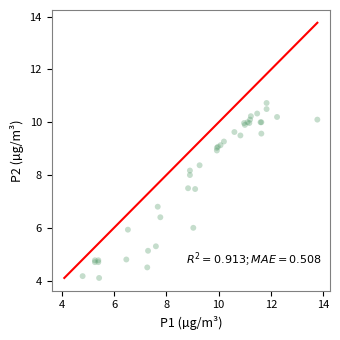

What Y value in the scatter plot is closest to 7?

6.8